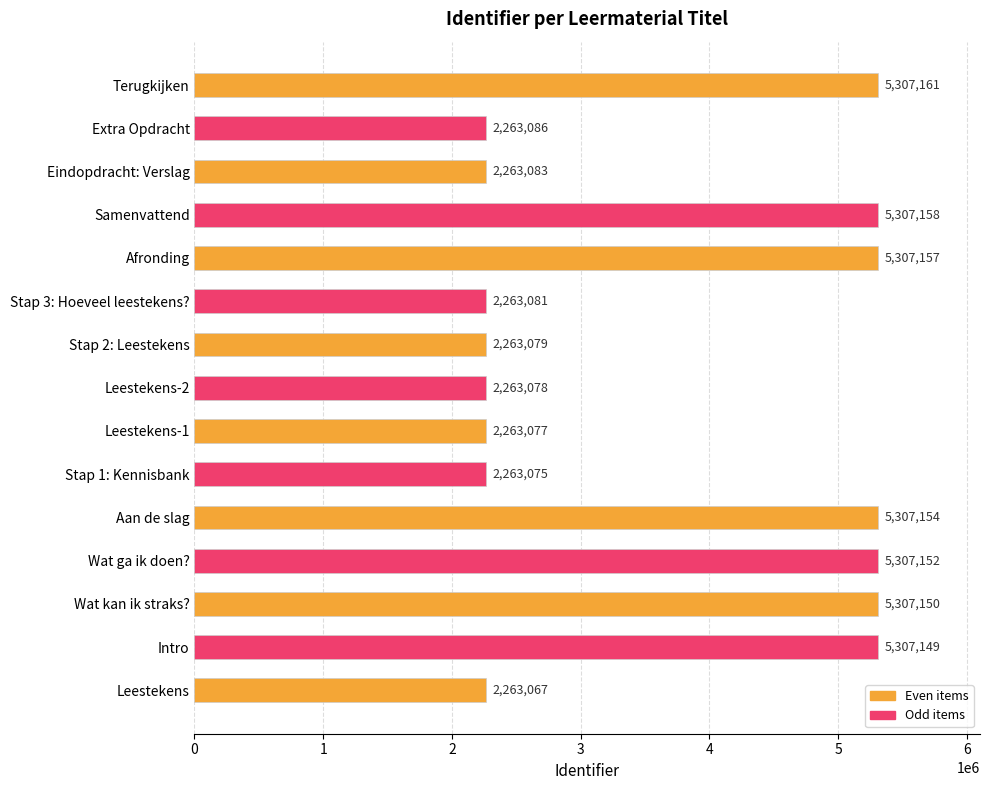

Reading bottom to top, transcribe all the data shown in this chart.

Leestekens=2263067	Intro=5307149	Wat kan ik straks?=5307150	Wat ga ik doen?=5307152	Aan de slag=5307154	Stap 1: Kennisbank=2263075	Leestekens-1=2263077	Leestekens-2=2263078	Stap 2: Leestekens=2263079	Stap 3: Hoeveel leestekens?=2263081	Afronding=5307157	Samenvattend=5307158	Eindopdracht: Verslag=2263083	Extra Opdracht=2263086	Terugkijken=5307161